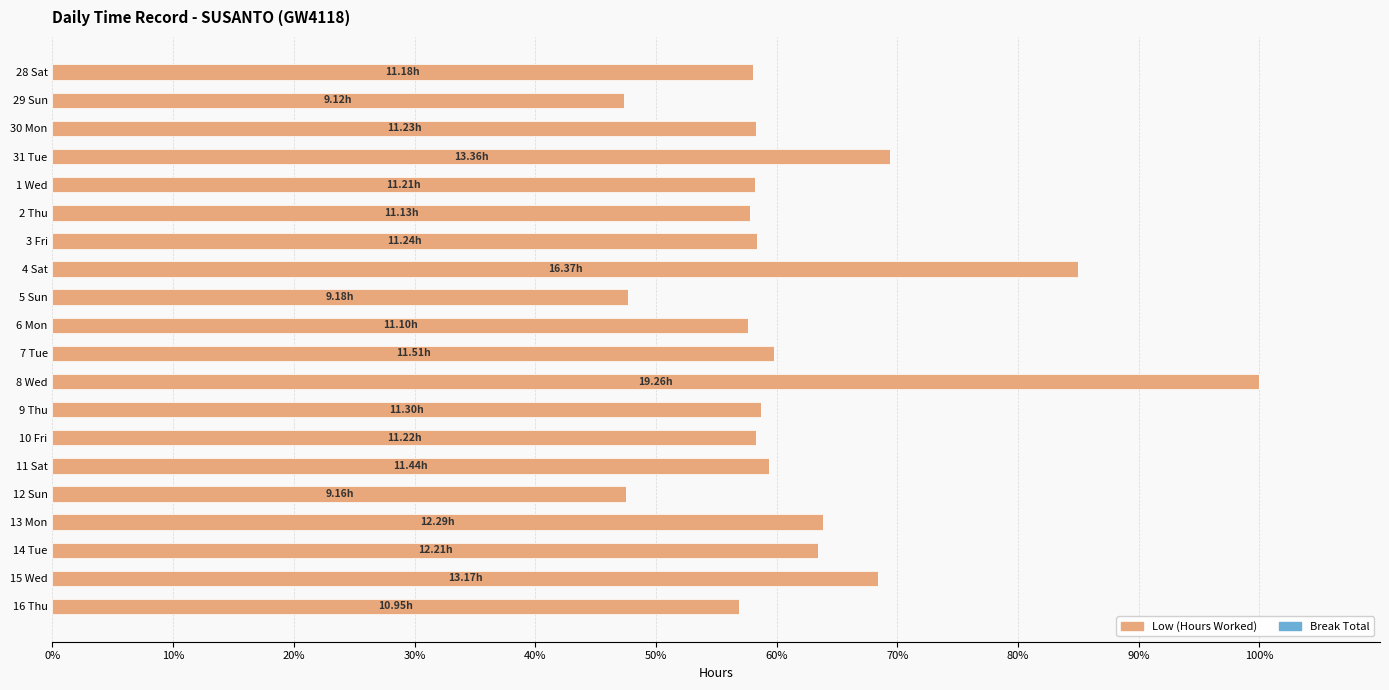

What is the difference between the maximum and minimum values?

52.6